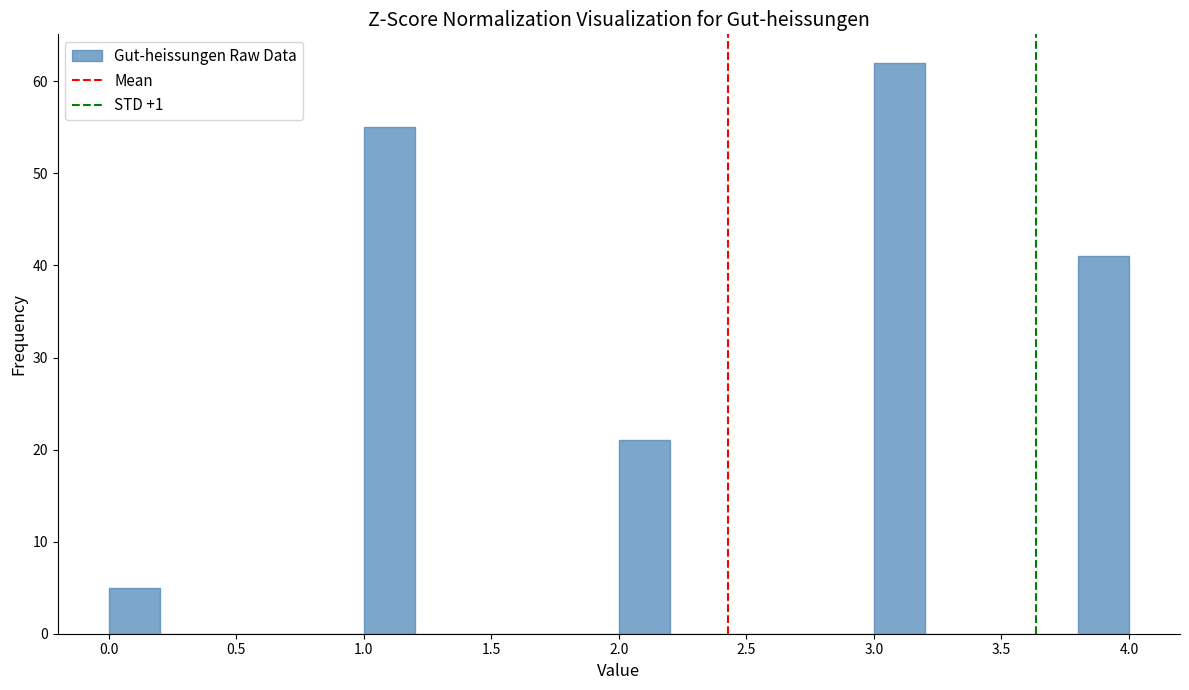

Reading left to right, transcribe this chart: for each bar, give the range it covers on the x-axis and its height. The values are not printed on the chart, so give them approximately, as read against the axis.

0.0 to 0.2: 5
0.2 to 0.4: 0
0.4 to 0.6: 0
0.6 to 0.8: 0
0.8 to 1.0: 0
1.0 to 1.2: 55
1.2 to 1.4: 0
1.4 to 1.6: 0
1.6 to 1.8: 0
1.8 to 2.0: 0
2.0 to 2.2: 21
2.2 to 2.4: 0
2.4 to 2.6: 0
2.6 to 2.8: 0
2.8 to 3.0: 0
3.0 to 3.2: 62
3.2 to 3.4: 0
3.4 to 3.6: 0
3.6 to 3.8: 0
3.8 to 4.0: 41